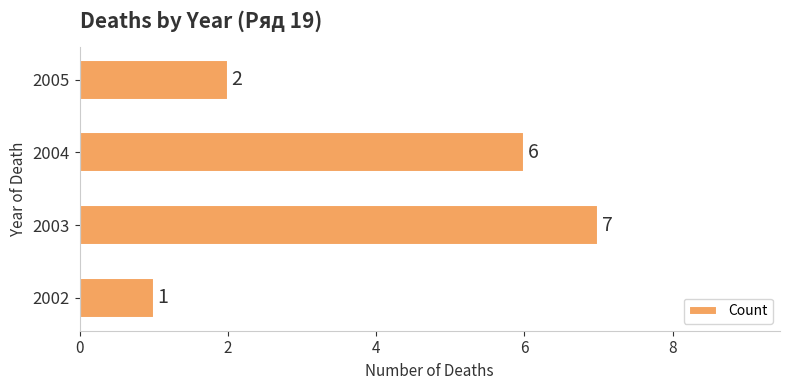

Reading bottom to top, list all the values displayed in this chart.

2002=1	2003=7	2004=6	2005=2